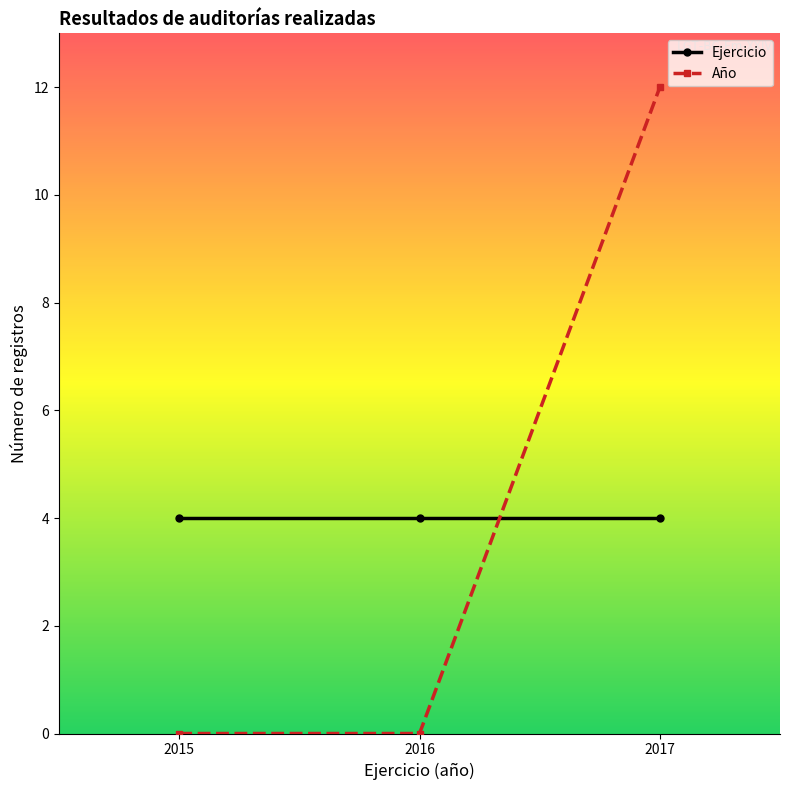

What is the lowest value of the Ejercicio series?

4